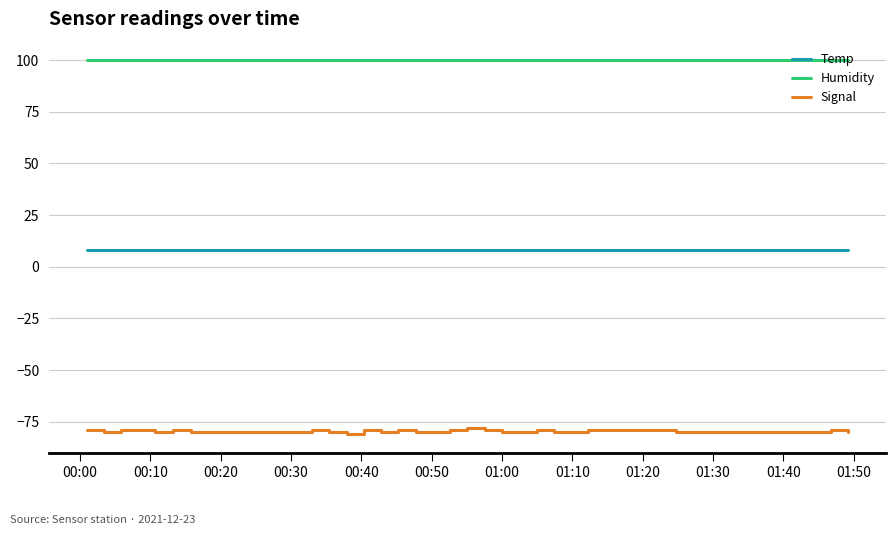

List the series in order of their peak value, highest first.

Humidity, Temp, Signal